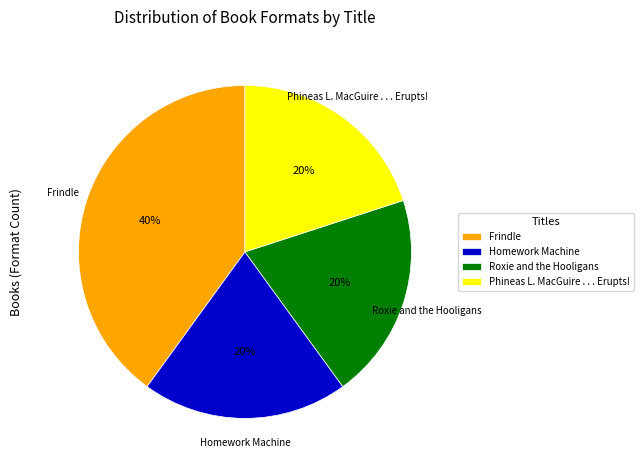

Count the number of slices in the pie.

4